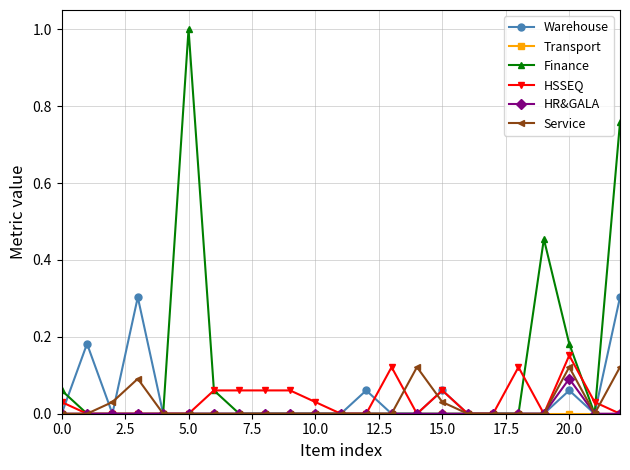

What is the maximum value shown in the chart?

1.0